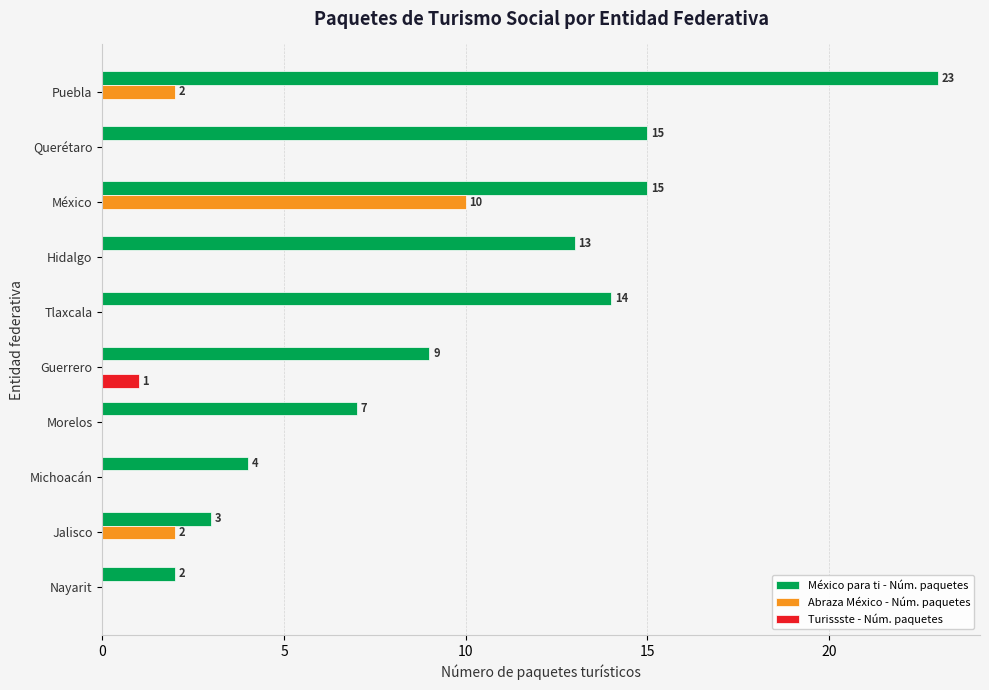

What are all the series names shown in the legend?

México para ti - Núm. paquetes, Abraza México - Núm. paquetes, Turissste - Núm. paquetes